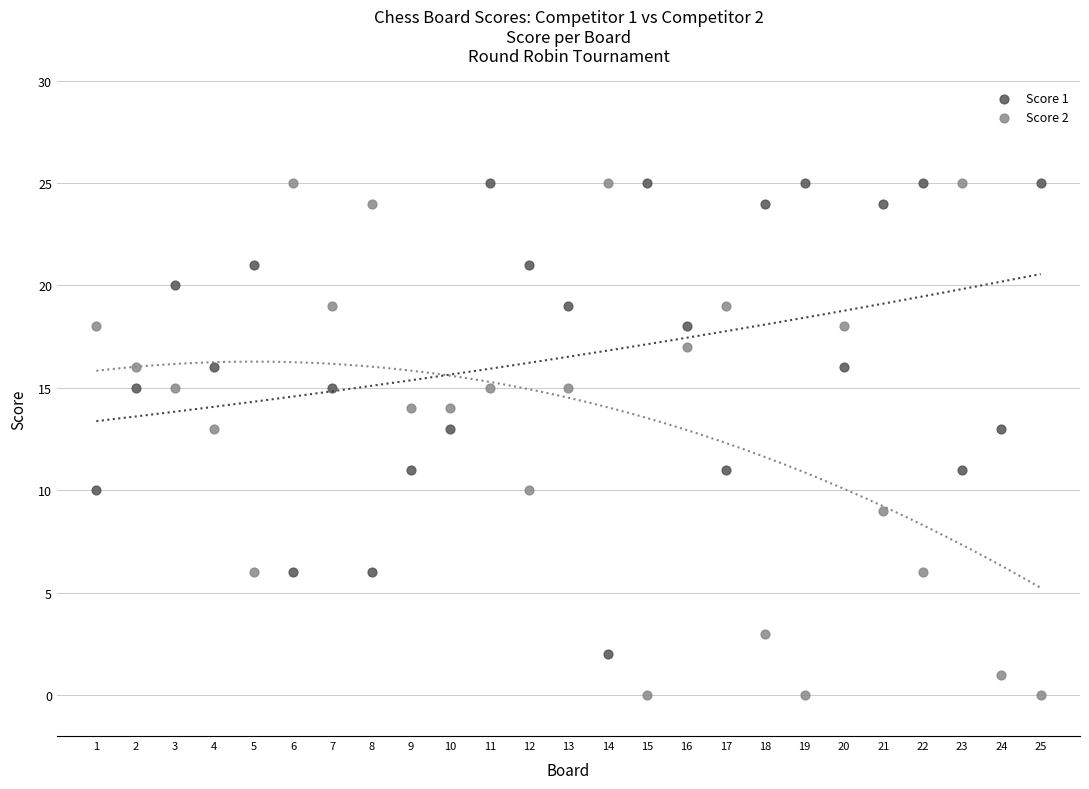

Across all data points, what is the range of Y values (max minus min)?

25